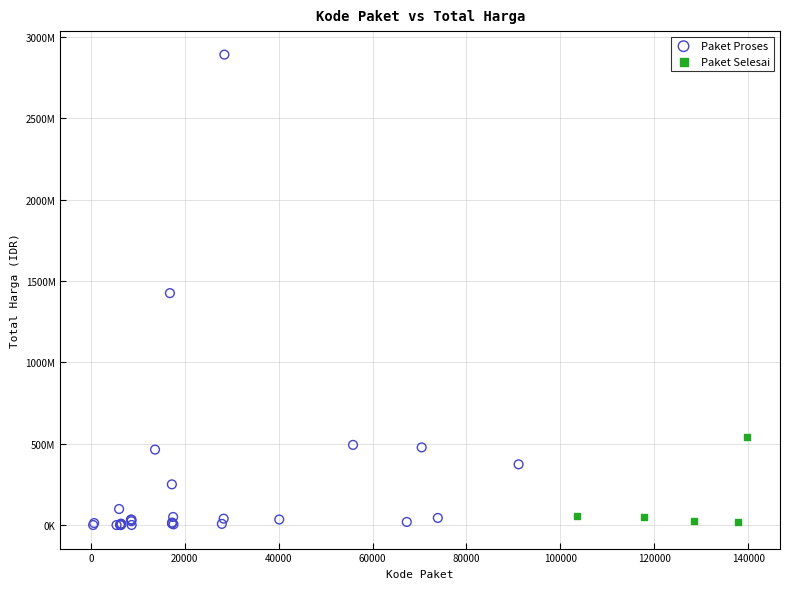

Which series has the widest spread of Y values?

Paket Proses